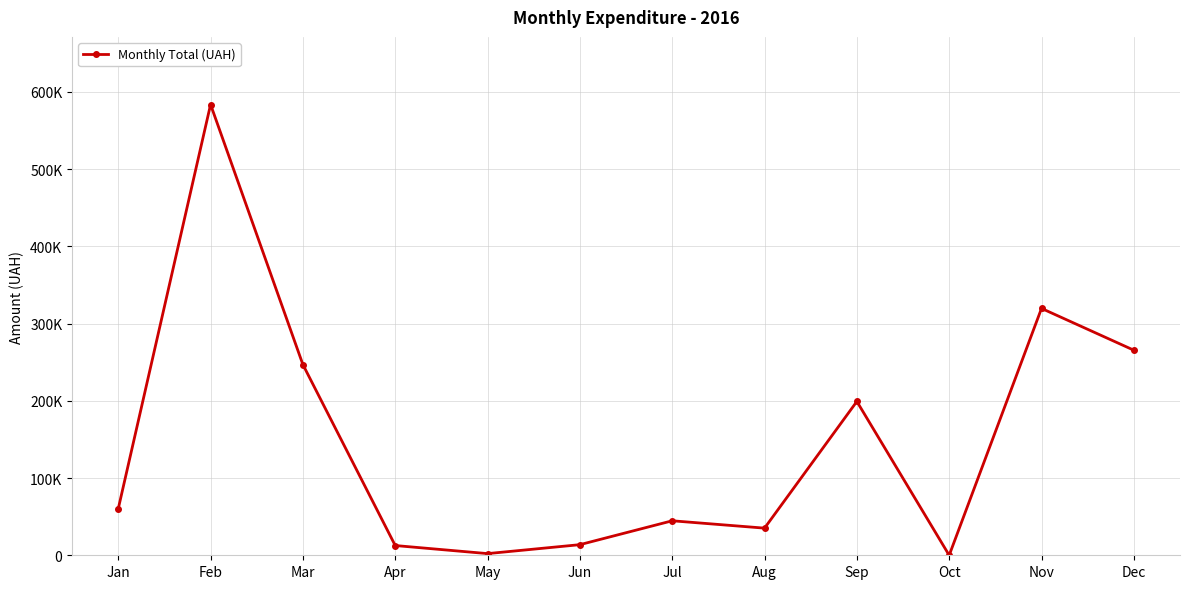

Rank the categories by value from highest to lowest.

Feb, Nov, Dec, Mar, Sep, Jan, Jul, Aug, Jun, Apr, May, Oct